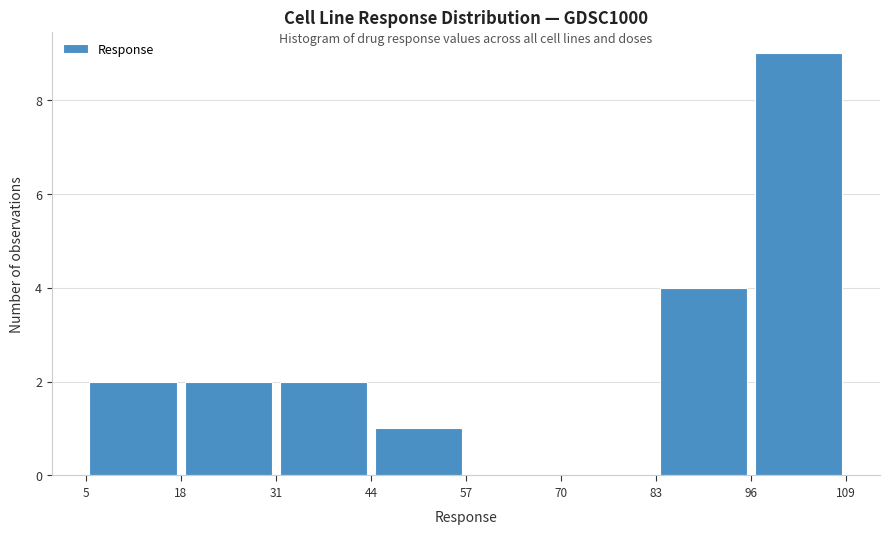

How tall is the bar that spans 18 to 31 on the x-axis? The values are not printed on the chart, so give them approximately, as read against the axis.

2